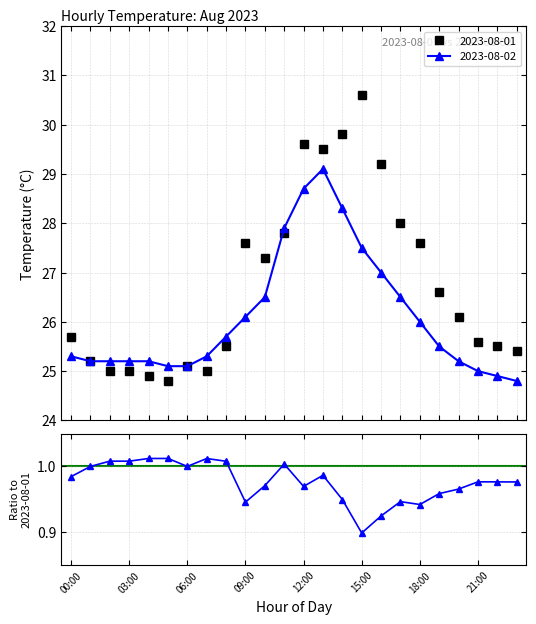

What is the average value?

1.0